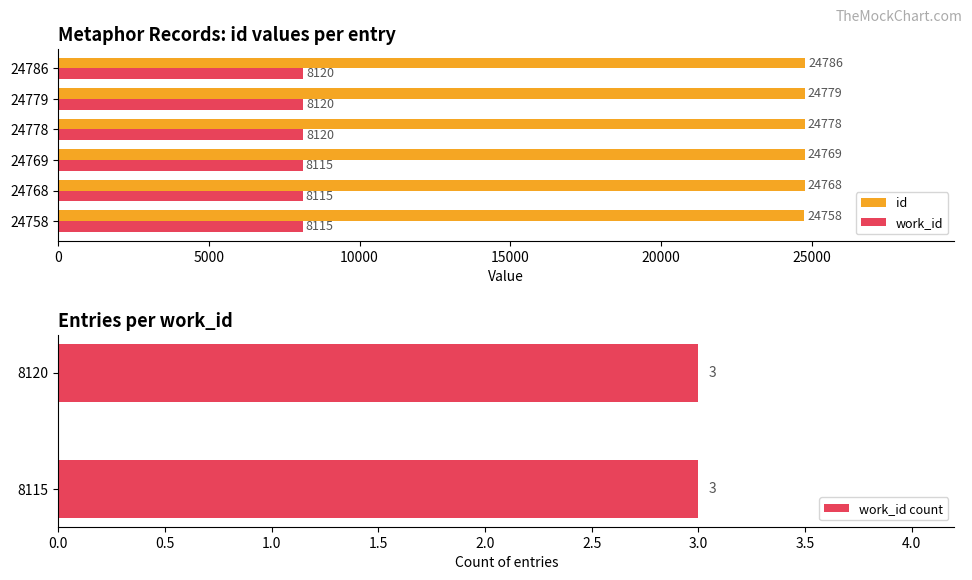

At which label is work_id closest to 8117?

24758